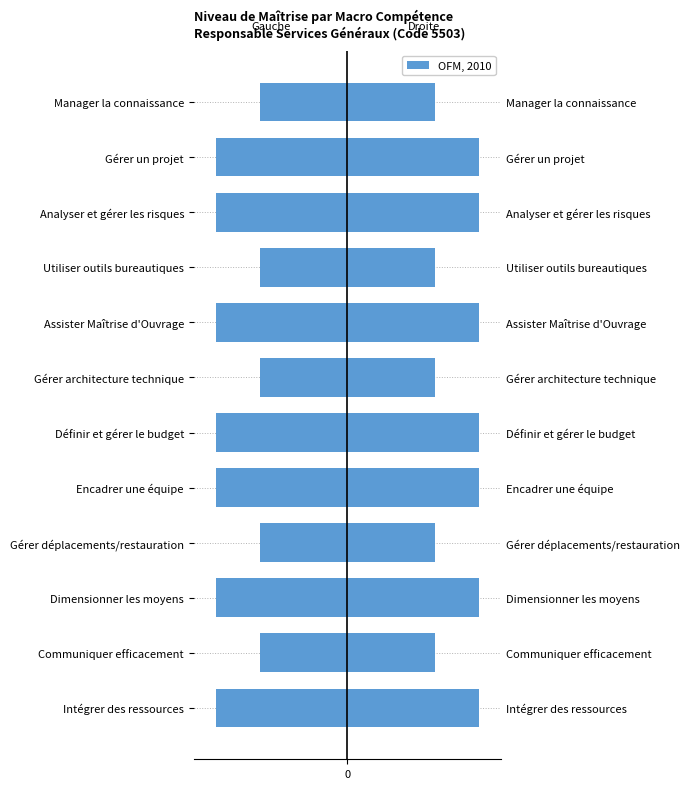

The chart shows a value of -3 at Intégrer des ressources. True or false?

True